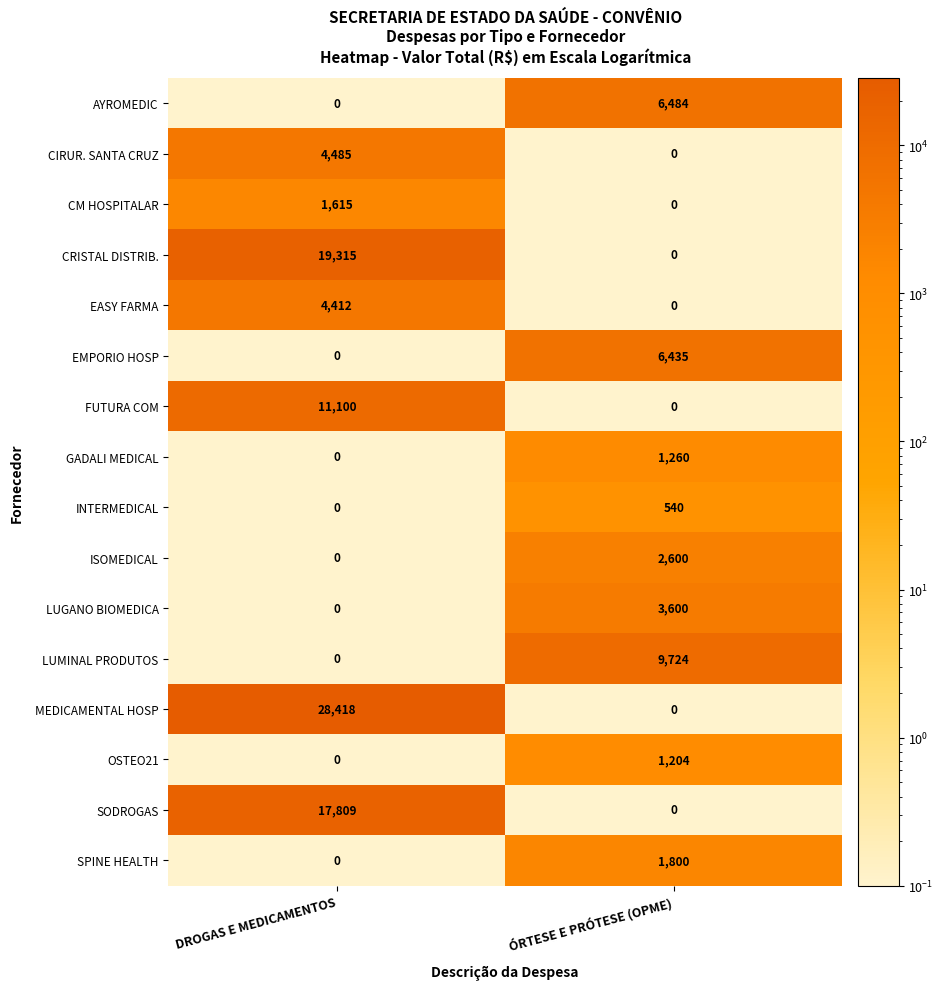

What is the total value across all series at DROGAS E MEDICAMENTOS?

87154